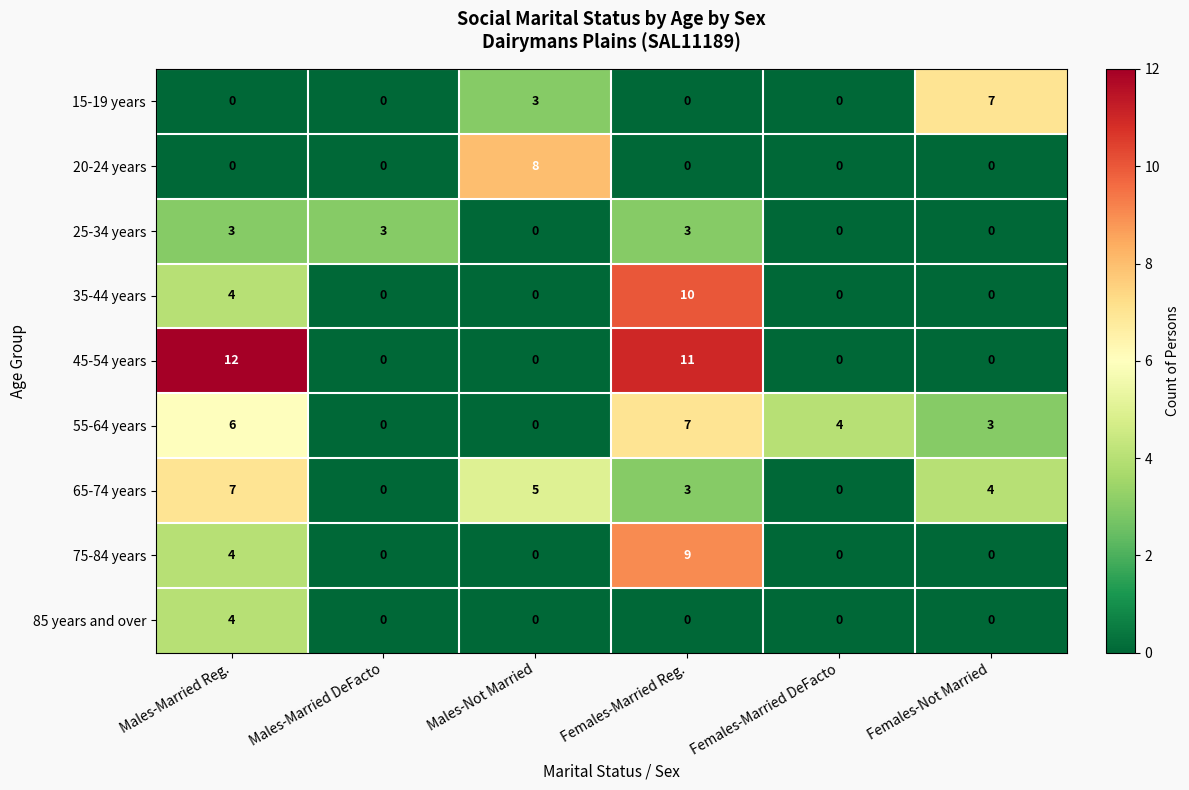

How many positive values does the 15-19 years series have?

2